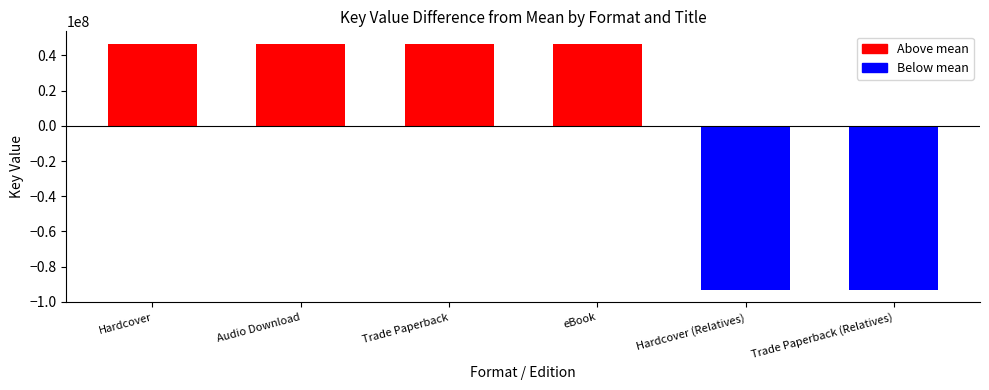

What position from the left is Hardcover (Relatives)?

5